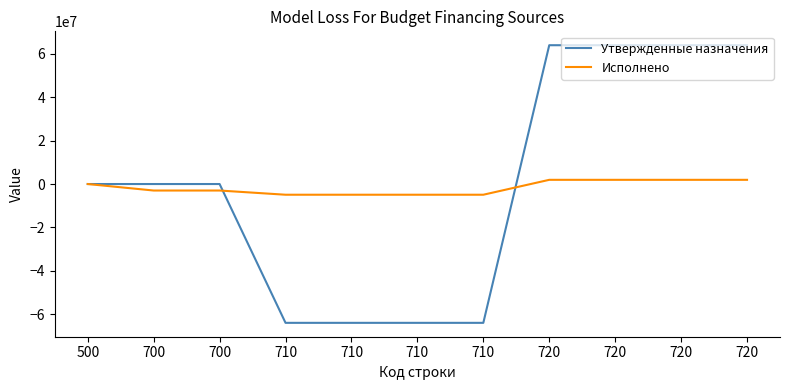

What is the sum of the Исполнено values at 700 and 720?

-1057904.0